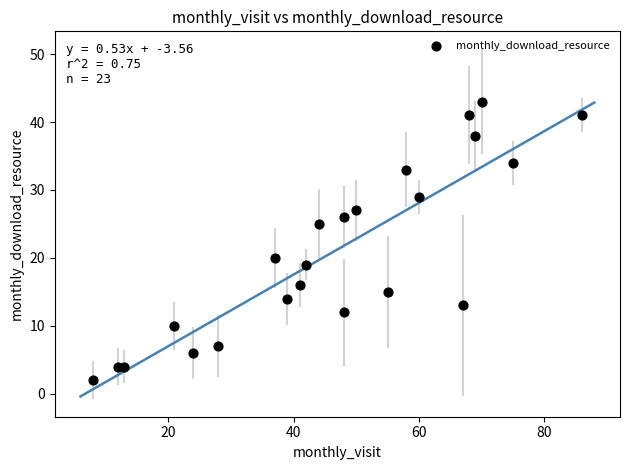

What Y value in the scatter plot is closest to 22?

20